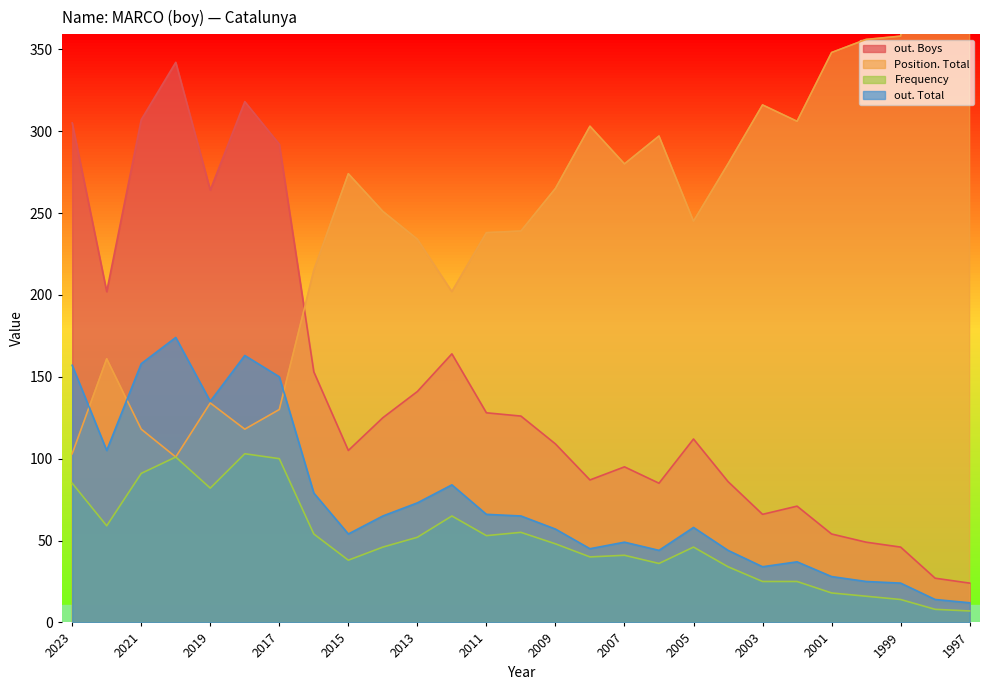

Is the value of Position. Total at 2022 greater than the value of Frequency at 2010?

Yes